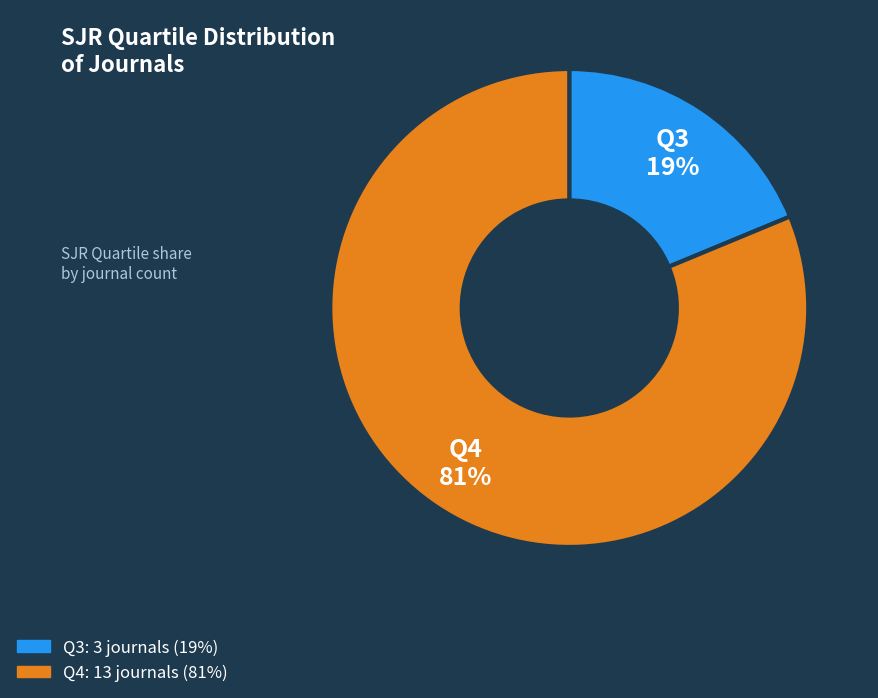

Do Q3 and Q4 together represent more than half of the pie?

Yes